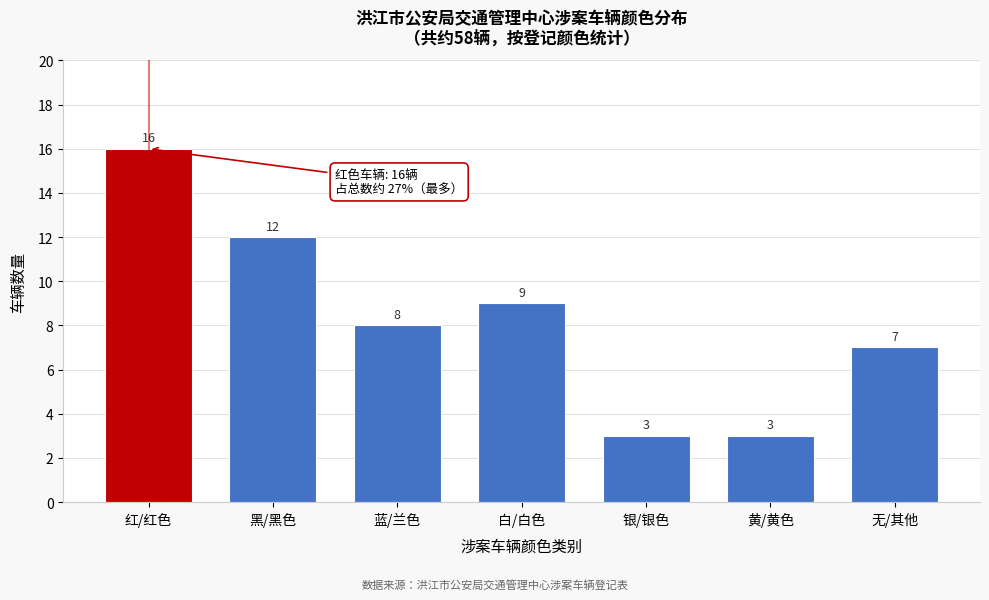

Reading left to right, extract all data points from this chart.

16	12	8	9	3	3	7